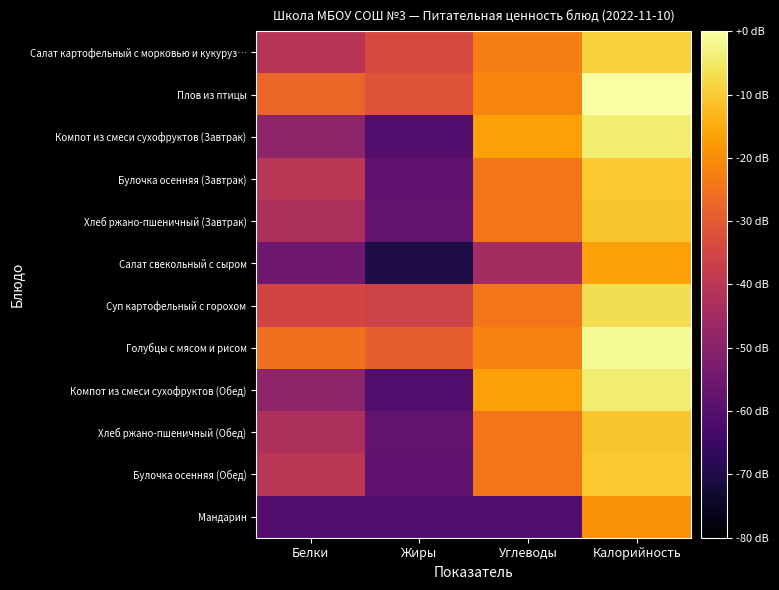

Rank the series by their maximum value, from lowest to highest.

Мандарин, Салат свекольный с сыром, Хлеб ржано-пшеничный (Завтрак), Хлеб ржано-пшеничный (Обед), Булочка осенняя (Завтрак), Булочка осенняя (Обед), Салат картофельный с морковью и кукуруз…, Суп картофельный с горохом, Компот из смеси сухофруктов (Завтрак), Компот из смеси сухофруктов (Обед), Голубцы с мясом и рисом, Плов из птицы